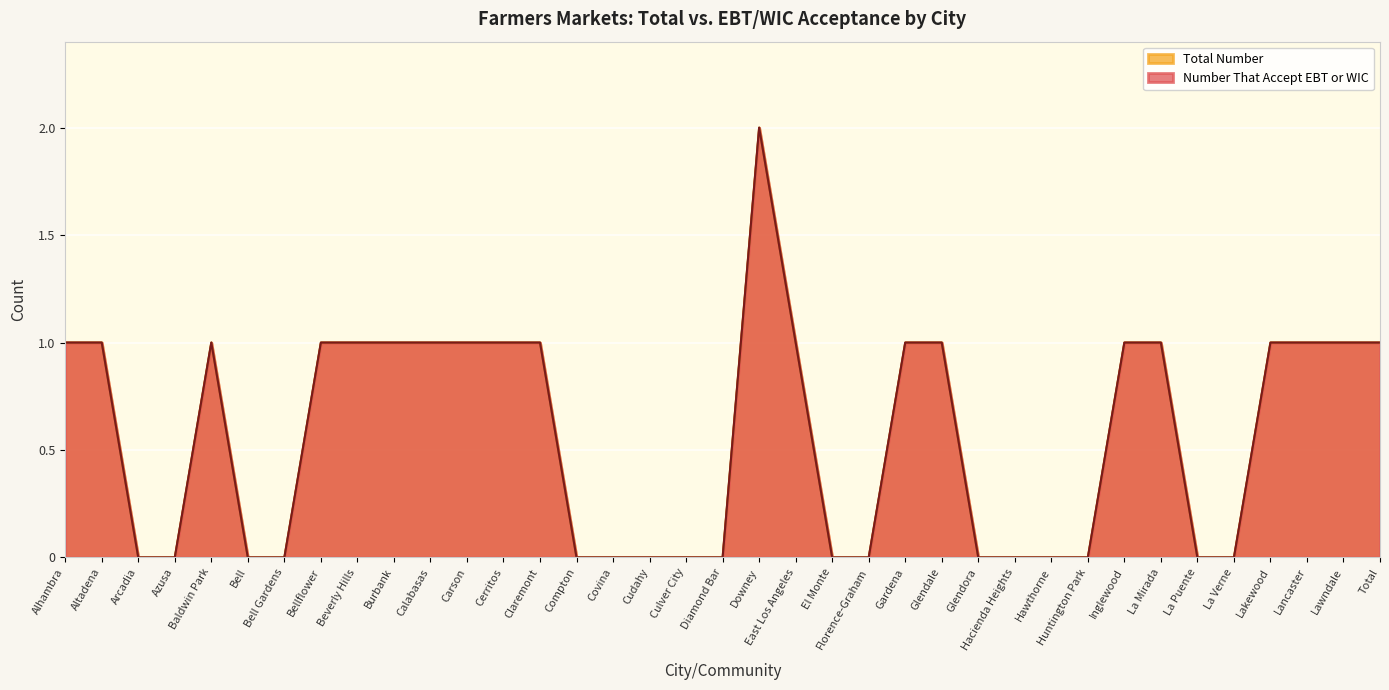

What is the label of the 28th point from the left?

Hawthorne